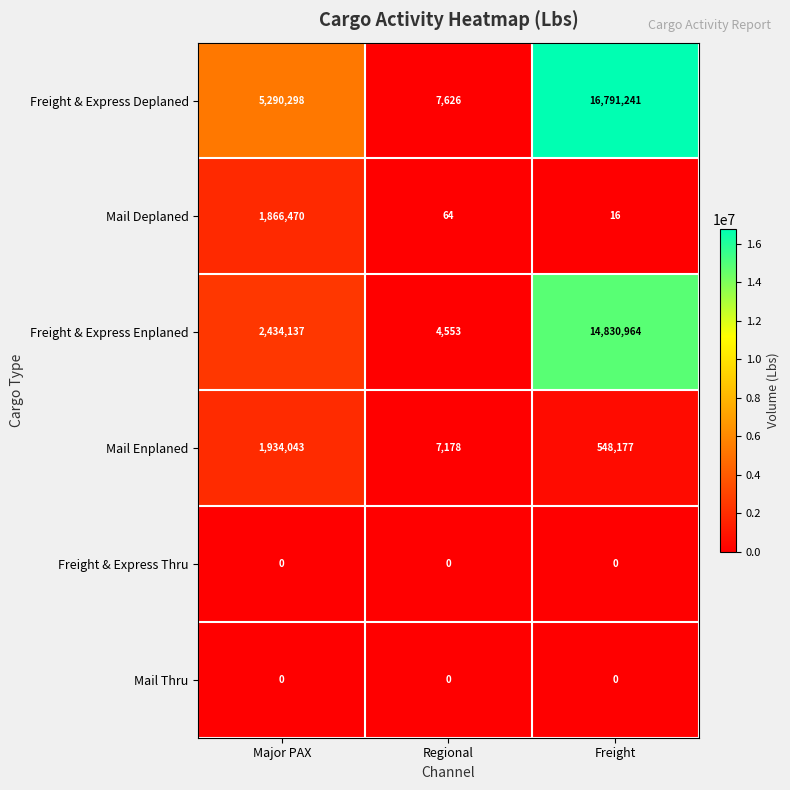

Count the number of data series in this chart.

6